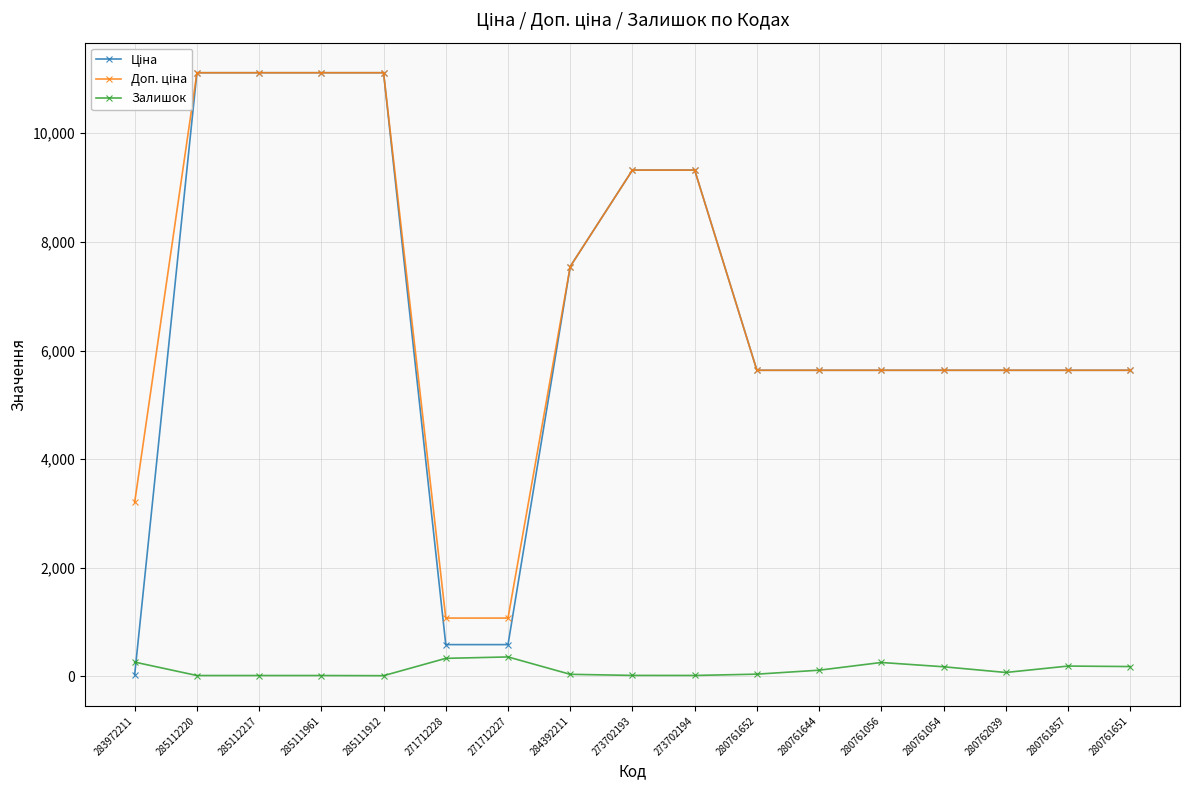

Rank the categories by Залишок value from lowest to highest.

285111912, 285112220, 285112217, 285111961, 273702194, 273702193, 284392211, 280761652, 280762039, 280761644, 280761054, 280761651, 280761857, 280761056, 283972211, 271712228, 271712227